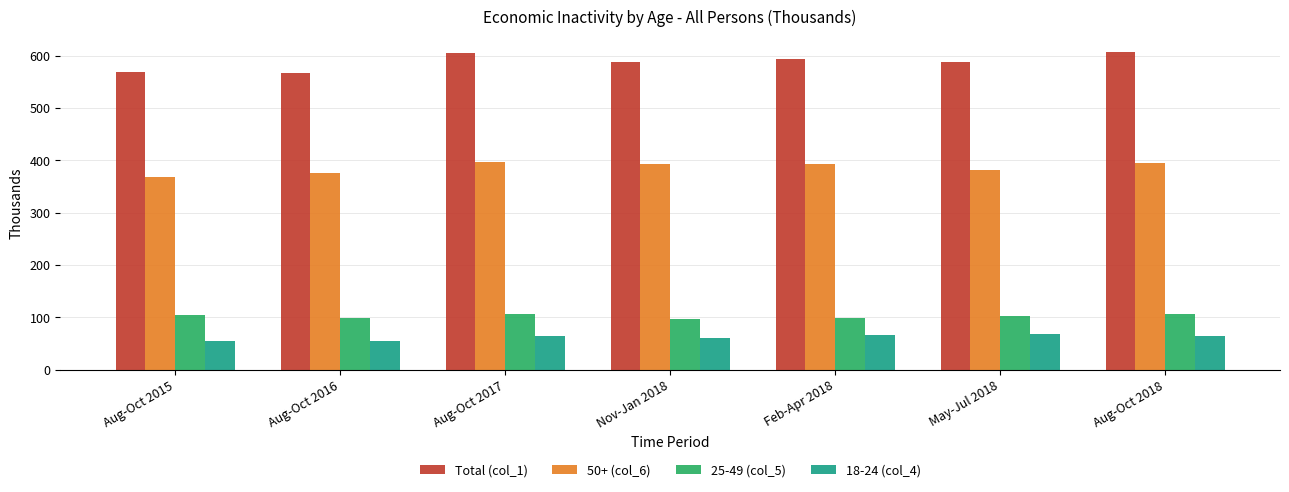

Is it true that 18-24 (col_4) equals 66 at Feb-Apr 2018?

True